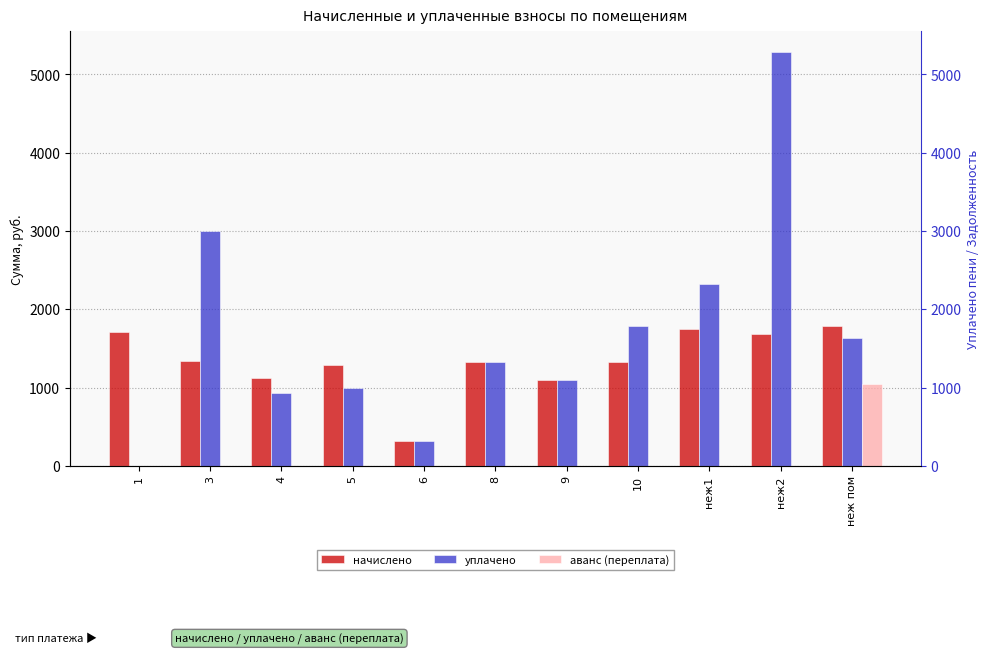

How many series are shown in this chart?

3